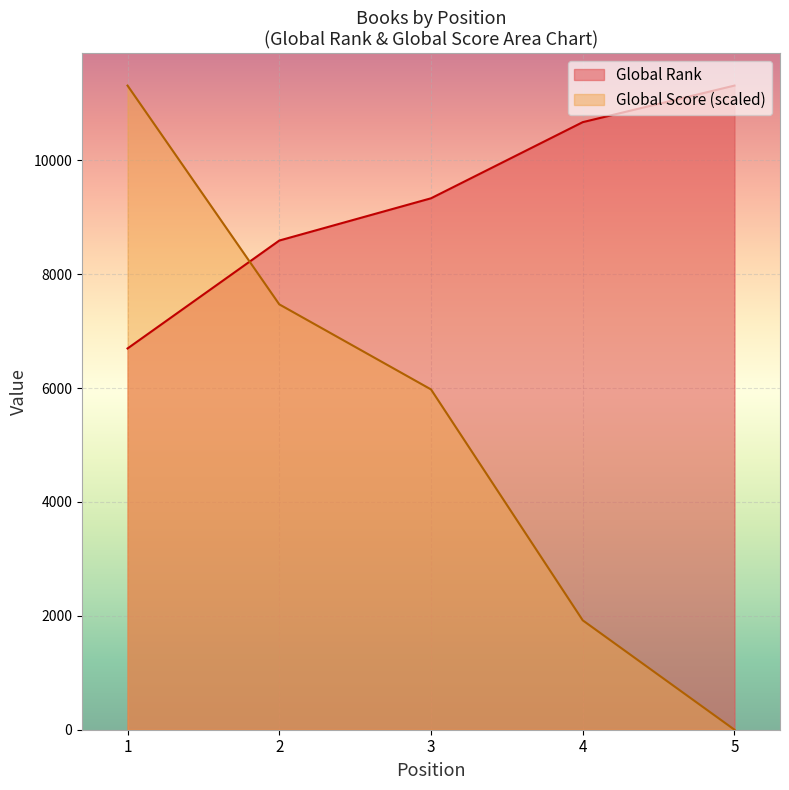

Does the chart display data point markers on the line(s)?

No